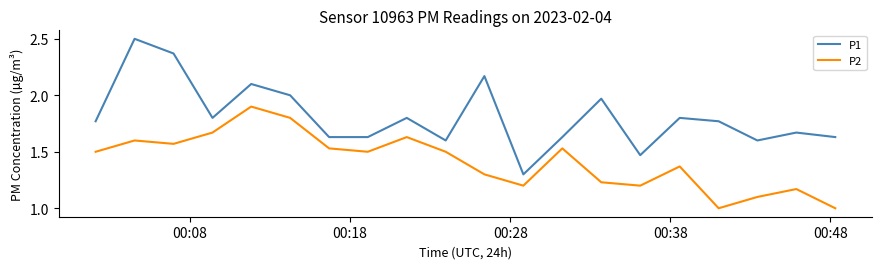

Which series has the largest total across all categories?

P1